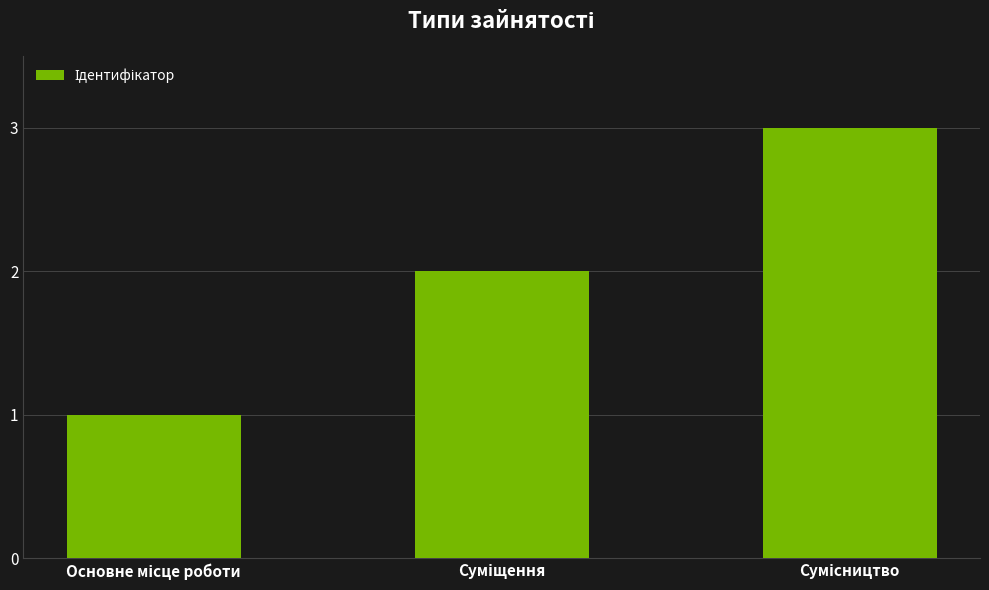

How many values are between 1 and 3?

3